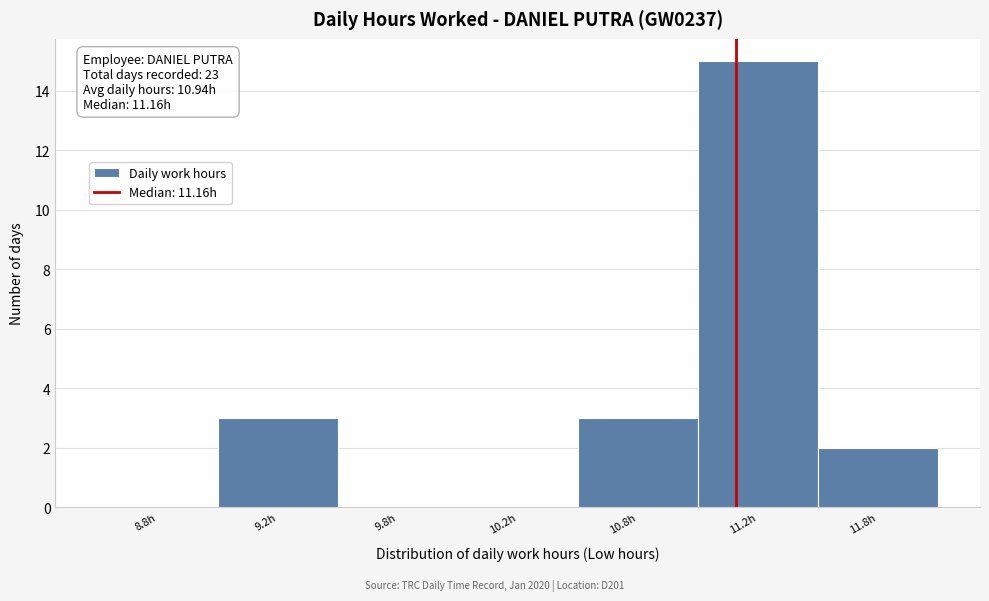

Reading left to right, what are all the values shown in this chart?

8.8h=0	9.2h=3	9.8h=0	10.2h=0	10.8h=3	11.2h=15	11.8h=2